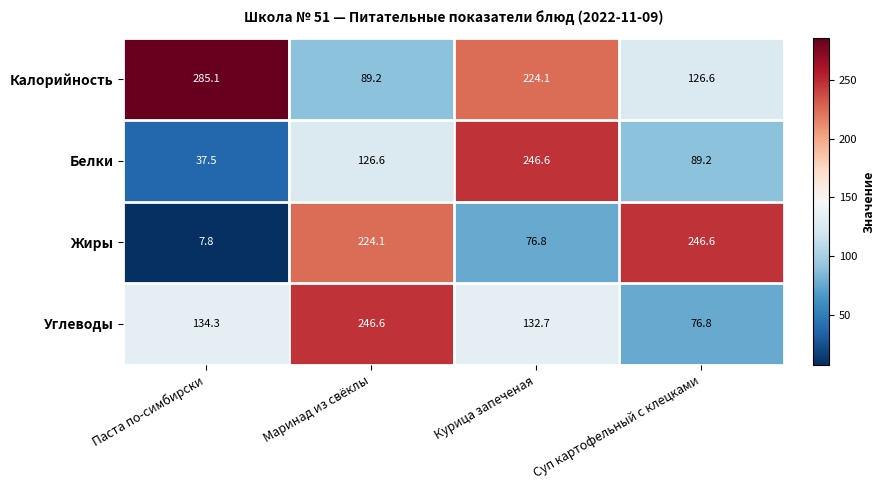

Where does the Белки series first go above 126?

Маринад из свёклы